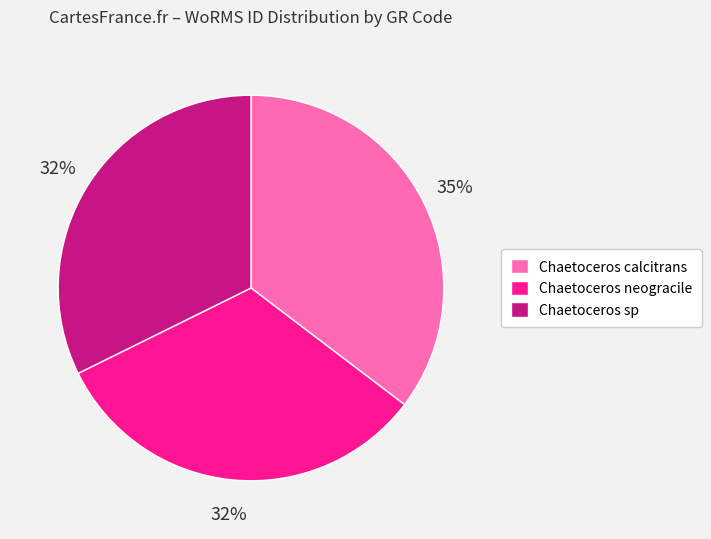

To the nearest percent, what is the difference between the largest and smallest slice percentages?

3%